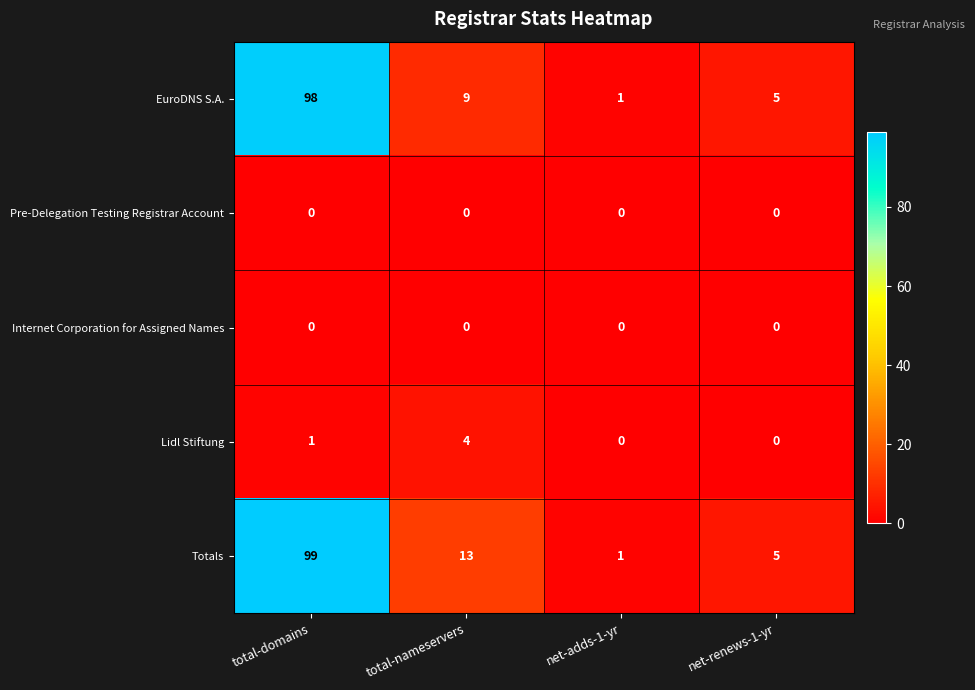

Which series has the largest total across all categories?

Totals